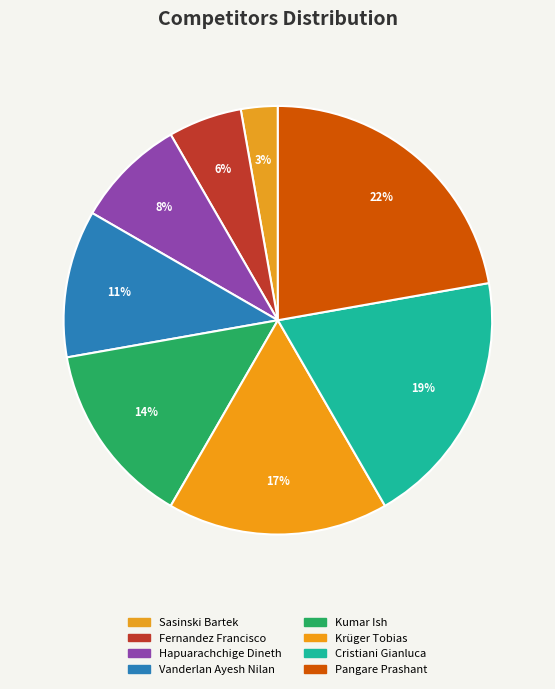

Between Cristiani Gianluca and Krüger Tobias, which is larger?

Cristiani Gianluca